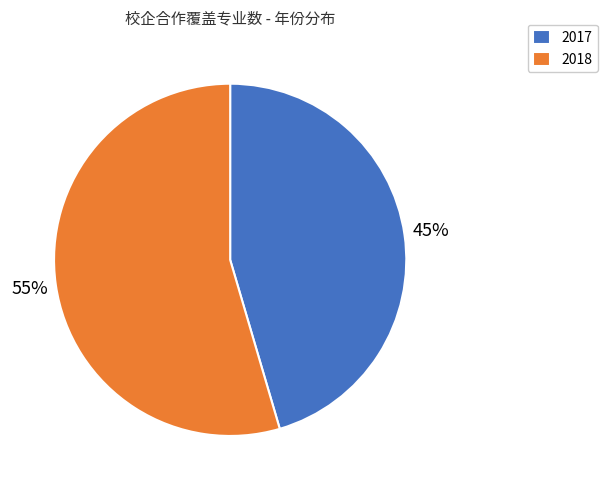

To the nearest percent, what percentage of the pie is 2017?

45%